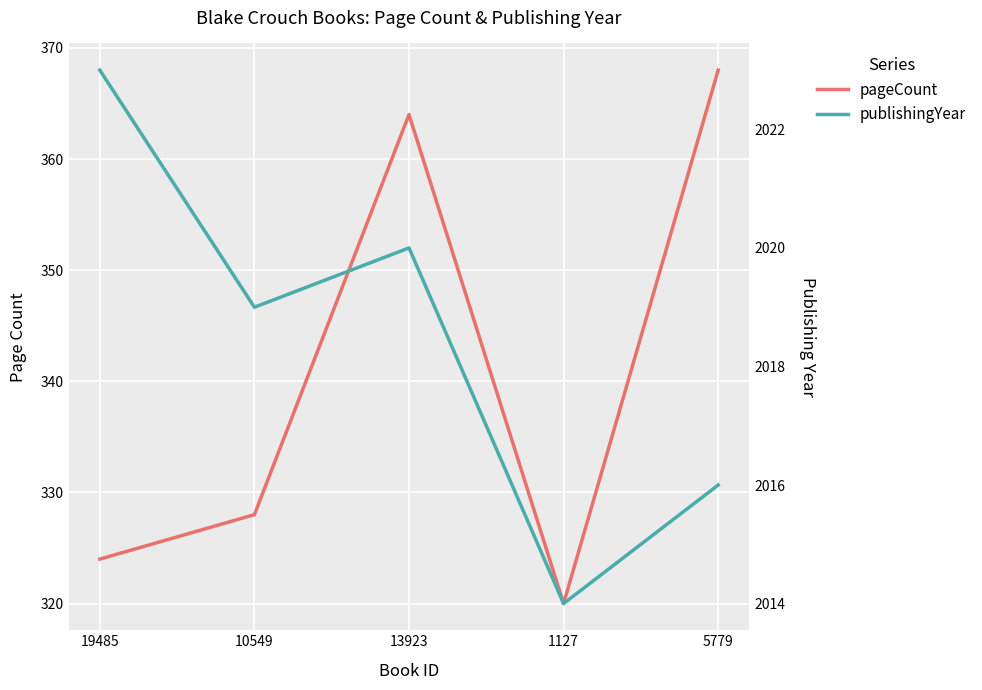

What is the sum of all publishingYear values?

10092